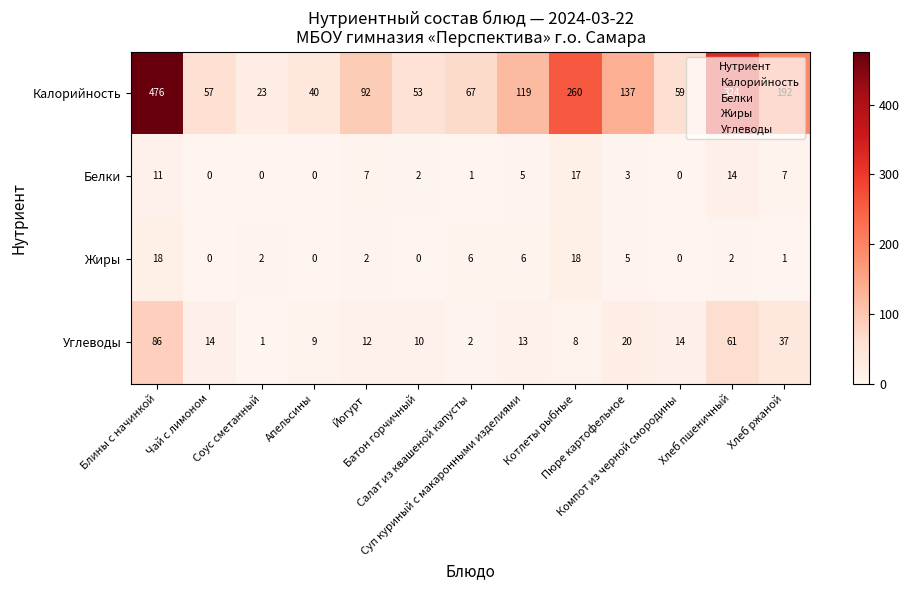

Rank the series by their maximum value, from highest to lowest.

Калорийность, Углеводы, Жиры, Белки